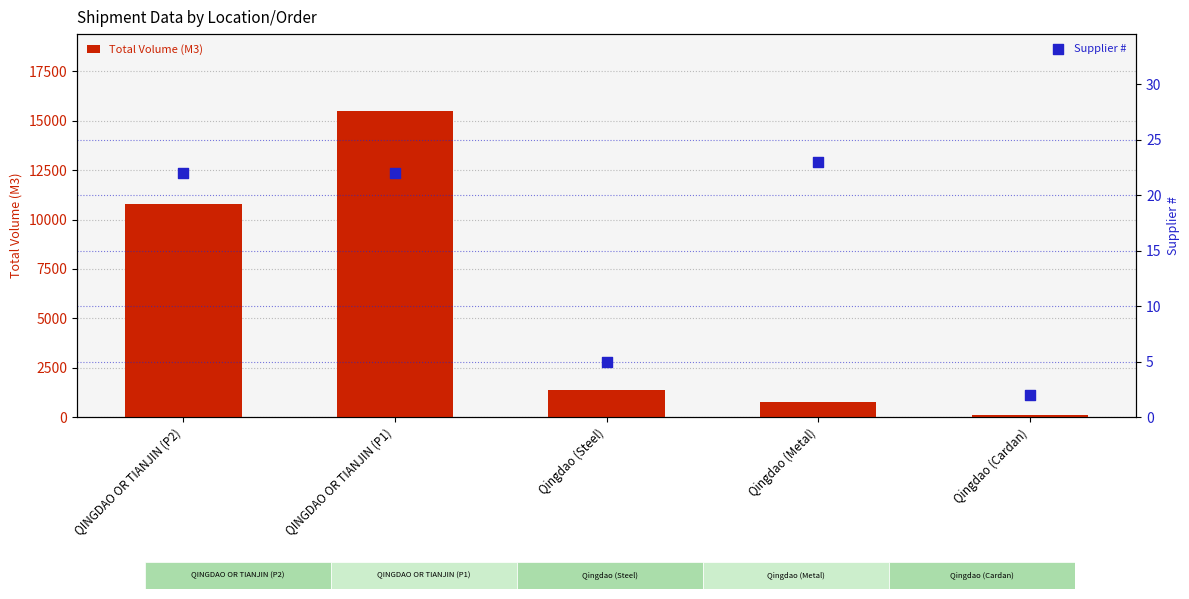

Which series has the largest Y range (max minus min)?

Total Volume (M3)